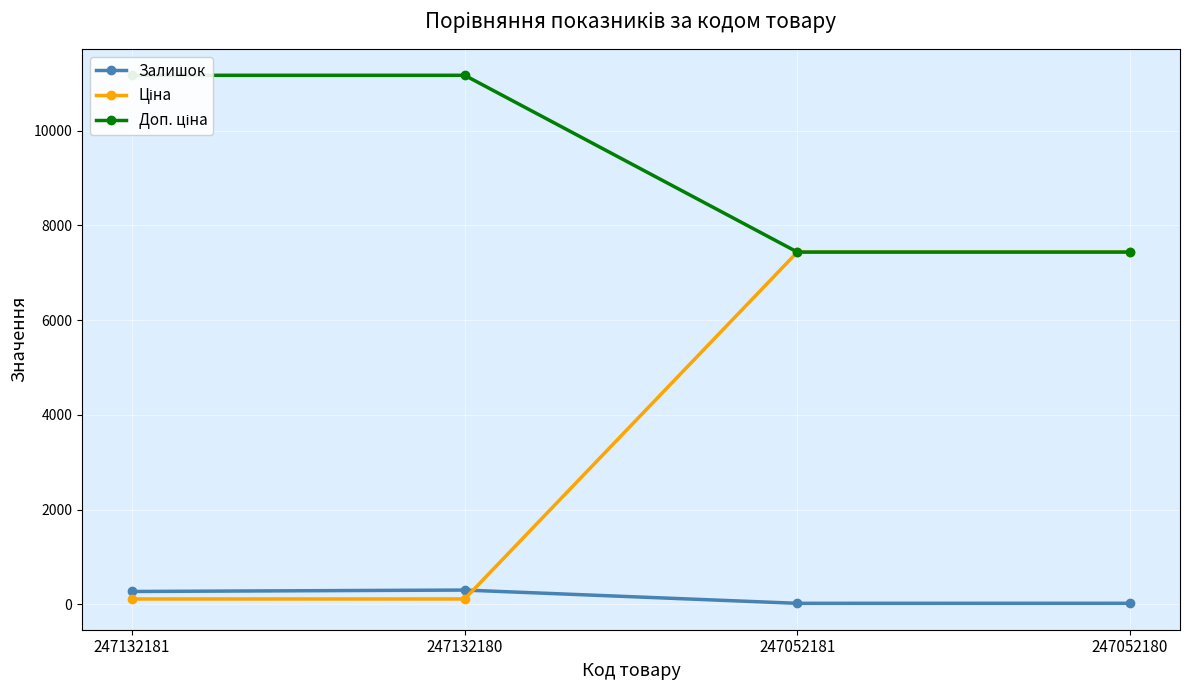

Is it true that Доп. ціна equals 11169.0 at 247132180?

True